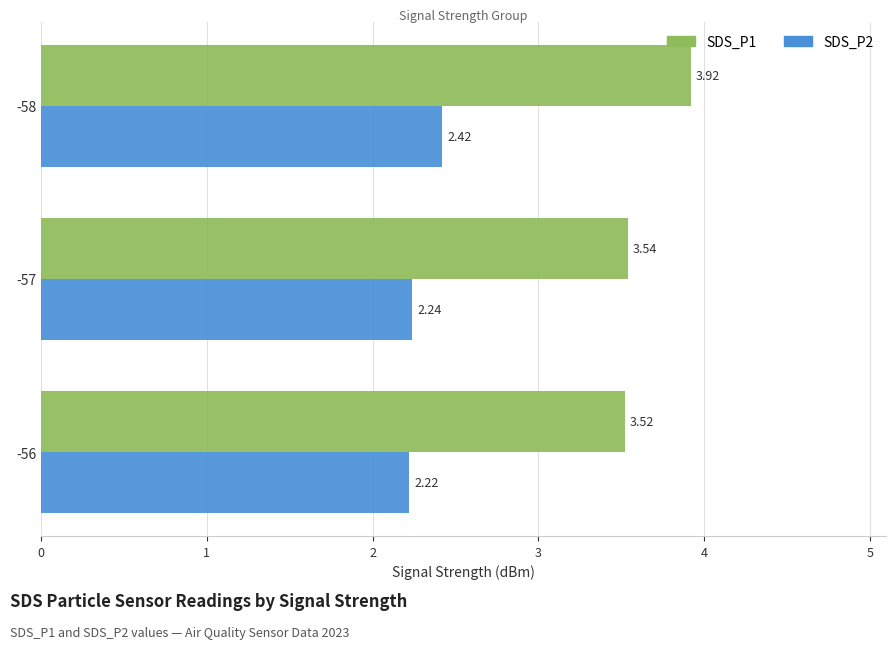

Which series has the largest total across all categories?

SDS_P1